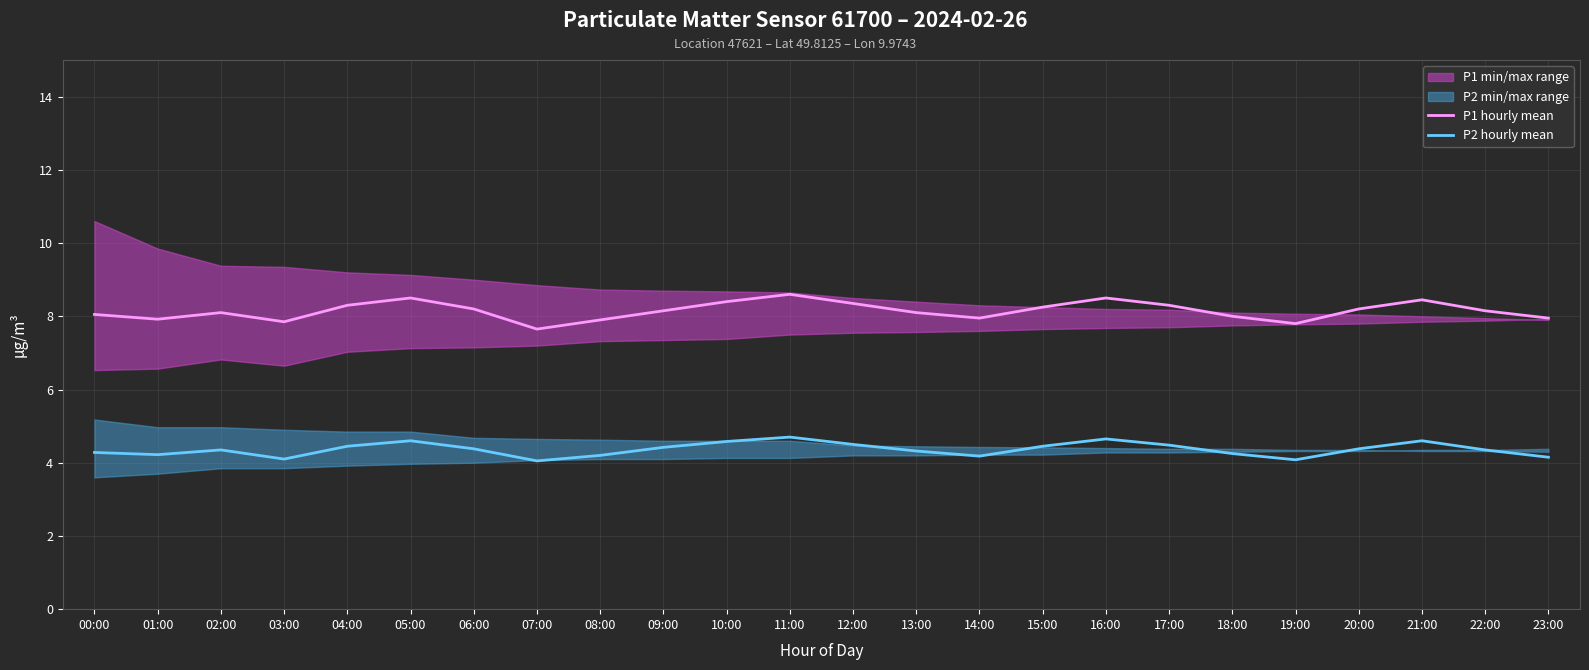

True or false: P2 hourly mean and P1 hourly mean intersect in this chart.

False